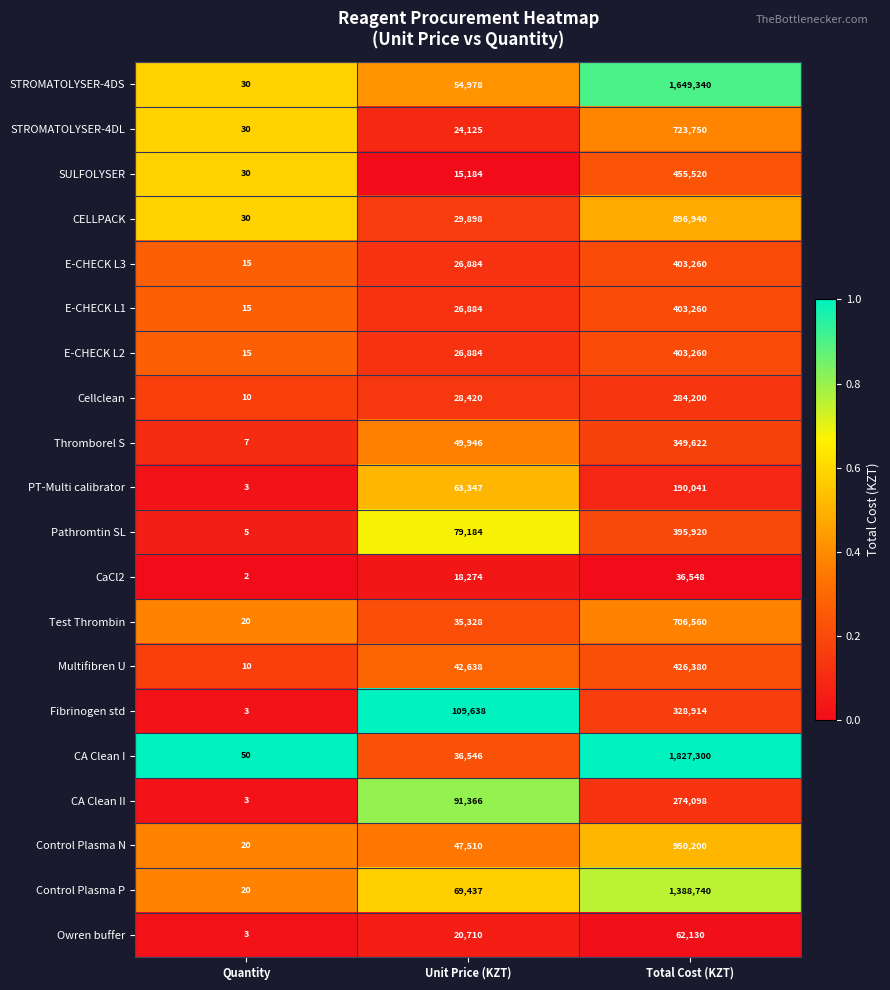

How many data points does each series have?

3